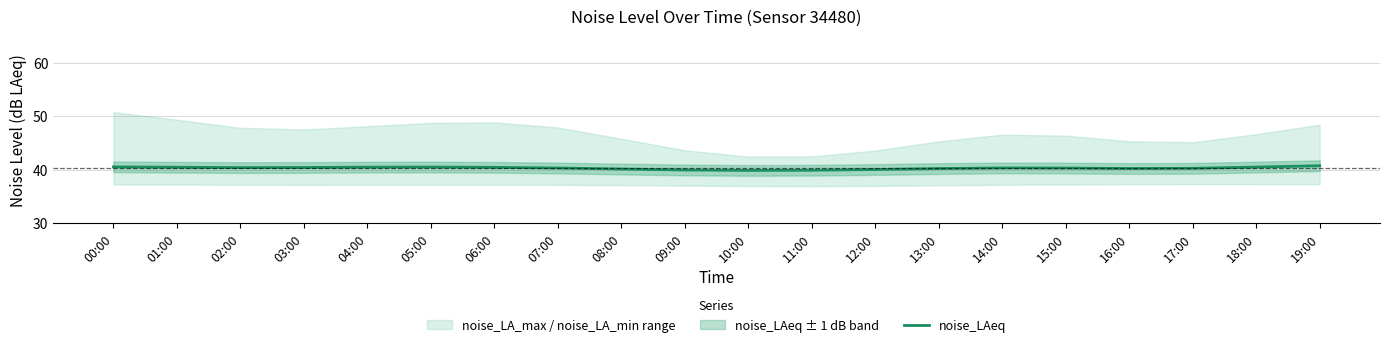

What is the minimum value shown in the chart?

39.9